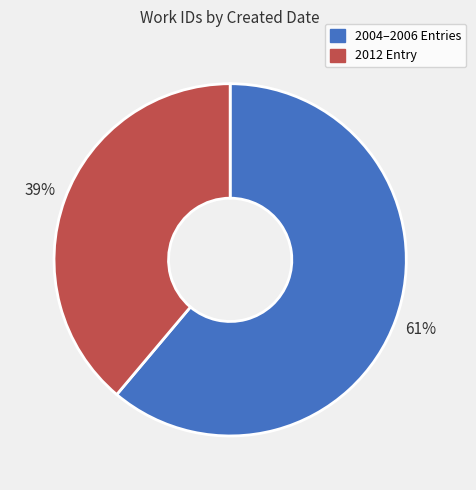

To the nearest percent, what is the average slice percentage?

50%